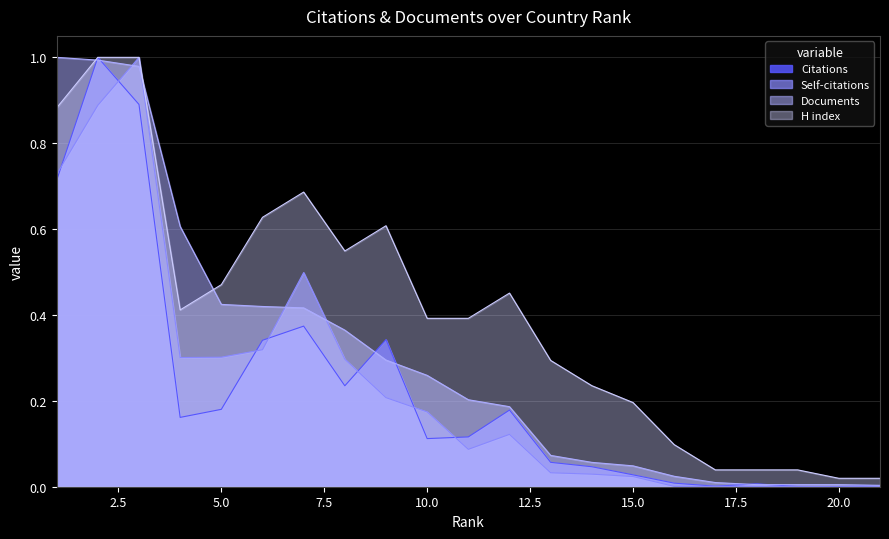

Reading left to right, extract all data points from this chart.

Citations: 1=0.7	2=1.0	3=0.9	4=0.2	5=0.2	6=0.3	7=0.4	8=0.2	9=0.3	10=0.1	11=0.1	12=0.2	13=0.1	14=0.0	15=0.0	16=0.0	17=0.0	18=0.0	19=0.0	20=0.0	21=0.0
Self-citations: 1=0.7	2=0.9	3=1.0	4=0.3	5=0.3	6=0.3	7=0.5	8=0.3	9=0.2	10=0.2	11=0.1	12=0.1	13=0.0	14=0.0	15=0.0	16=0.0	17=0.0	18=0.0	19=0.0	20=0.0	21=0.0
Documents: 1=1.0	2=1.0	3=1.0	4=0.6	5=0.4	6=0.4	7=0.4	8=0.4	9=0.3	10=0.3	11=0.2	12=0.2	13=0.1	14=0.1	15=0.0	16=0.0	17=0.0	18=0.0	19=0.0	20=0.0	21=0.0
H index: 1=0.9	2=1.0	3=1.0	4=0.4	5=0.5	6=0.6	7=0.7	8=0.5	9=0.6	10=0.4	11=0.4	12=0.5	13=0.3	14=0.2	15=0.2	16=0.1	17=0.0	18=0.0	19=0.0	20=0.0	21=0.0